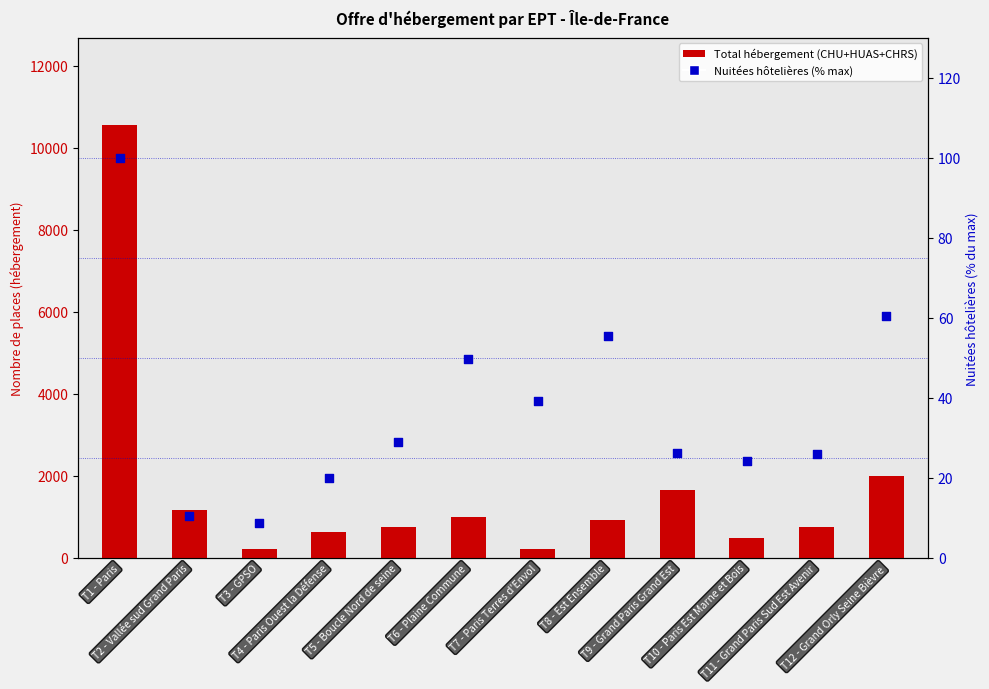

What is the total value across all series at T8 - Est Ensemble?

991.5